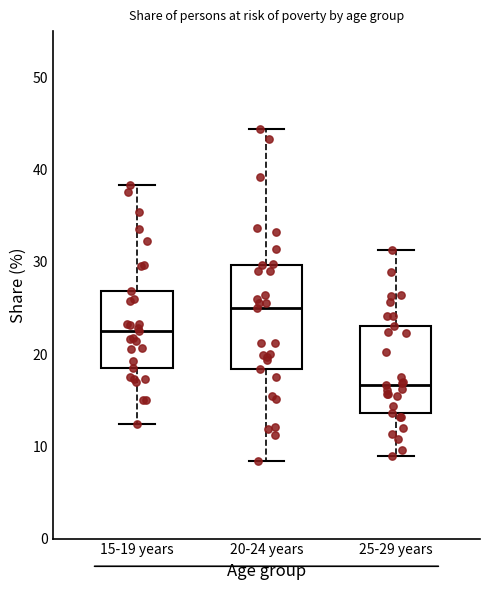

Reading left to right, read every box against the y-axis: the position of its median line, the range the box covers, and the ends of its whiskers. The values are not printed on the chart, so give them approximately, as read against the axis.

15-19 years: median 23, box 19 to 27, whiskers 12 to 38
20-24 years: median 25, box 18 to 30, whiskers 8 to 44
25-29 years: median 17, box 14 to 23, whiskers 9 to 31